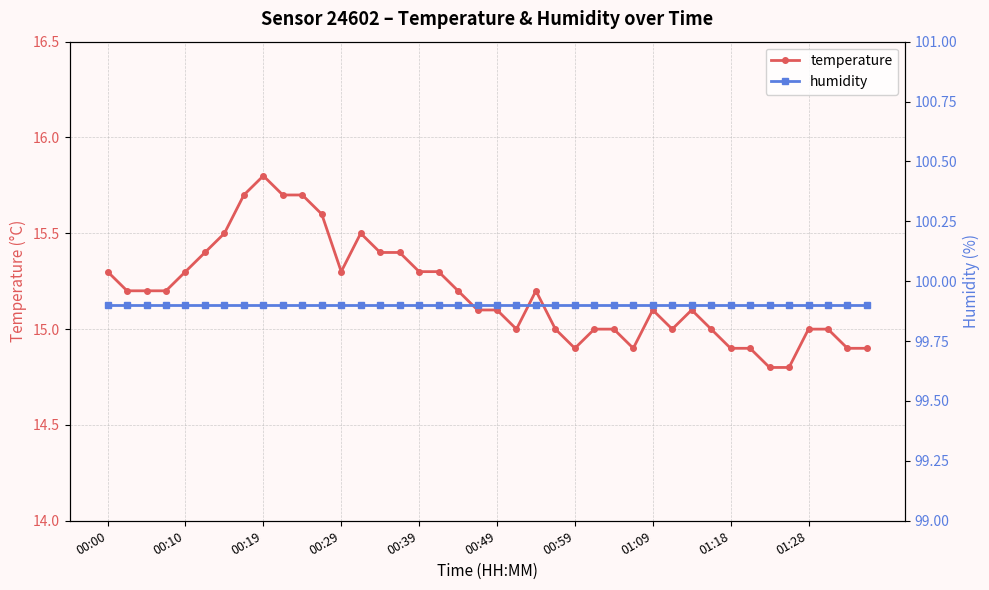

True or false: temperature and humidity intersect in this chart.

False